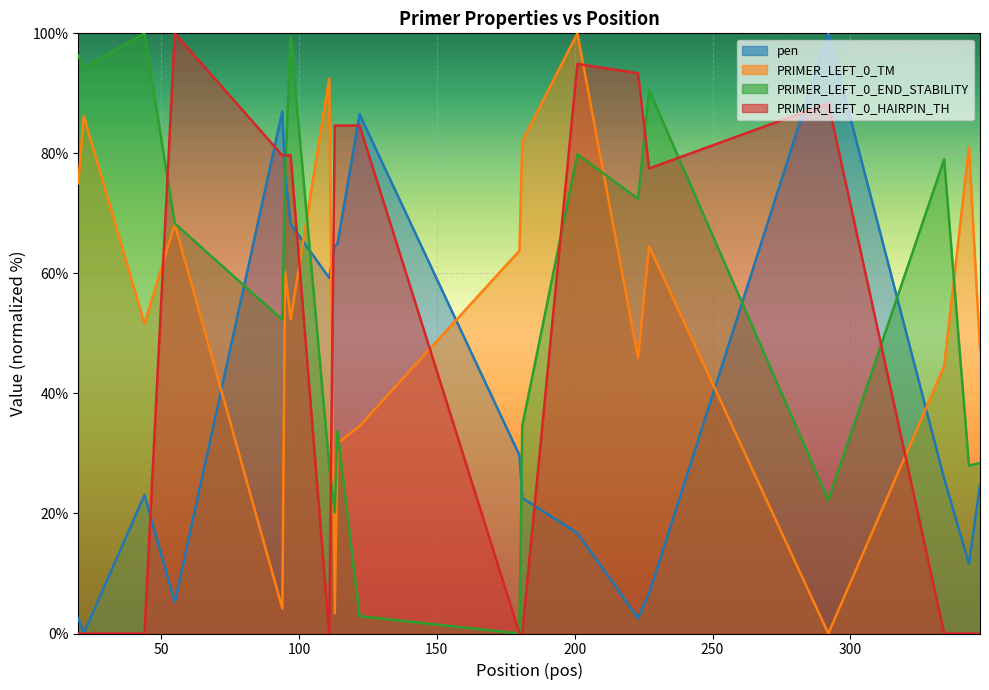

List the labels in order of PRIMER_LEFT_0_TM value, smallest first.

292, 113, 94, 114, 122, 334, 223, 347, 44, 97, 95, 180, 227, 55, 20, 343, 181, 22, 111, 201